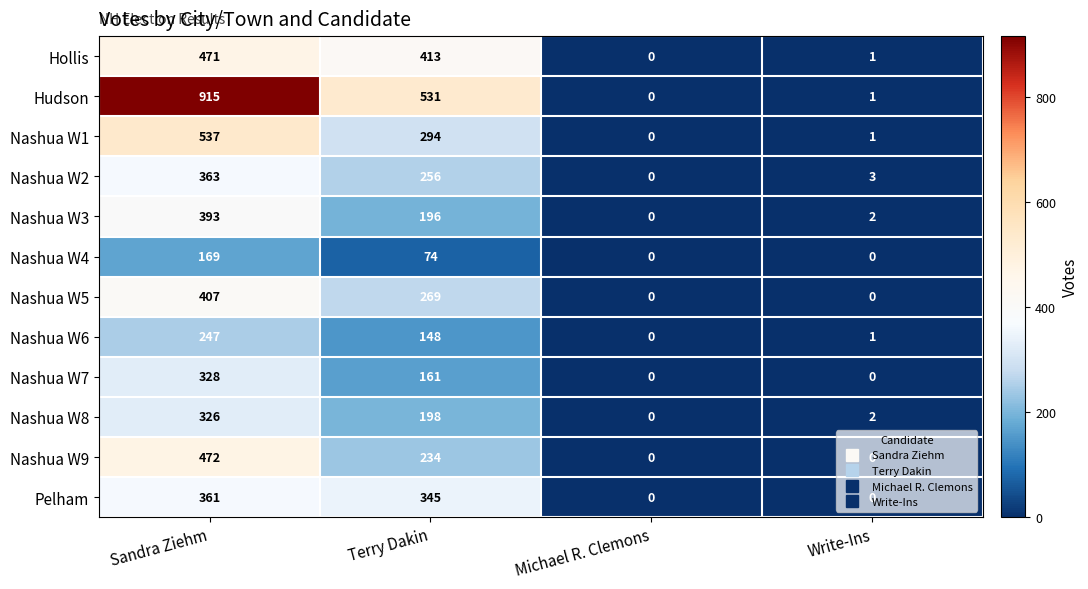

Rank the series at Terry Dakin from lowest to highest value.

Nashua W4, Nashua W6, Nashua W7, Nashua W3, Nashua W8, Nashua W9, Nashua W2, Nashua W5, Nashua W1, Pelham, Hollis, Hudson